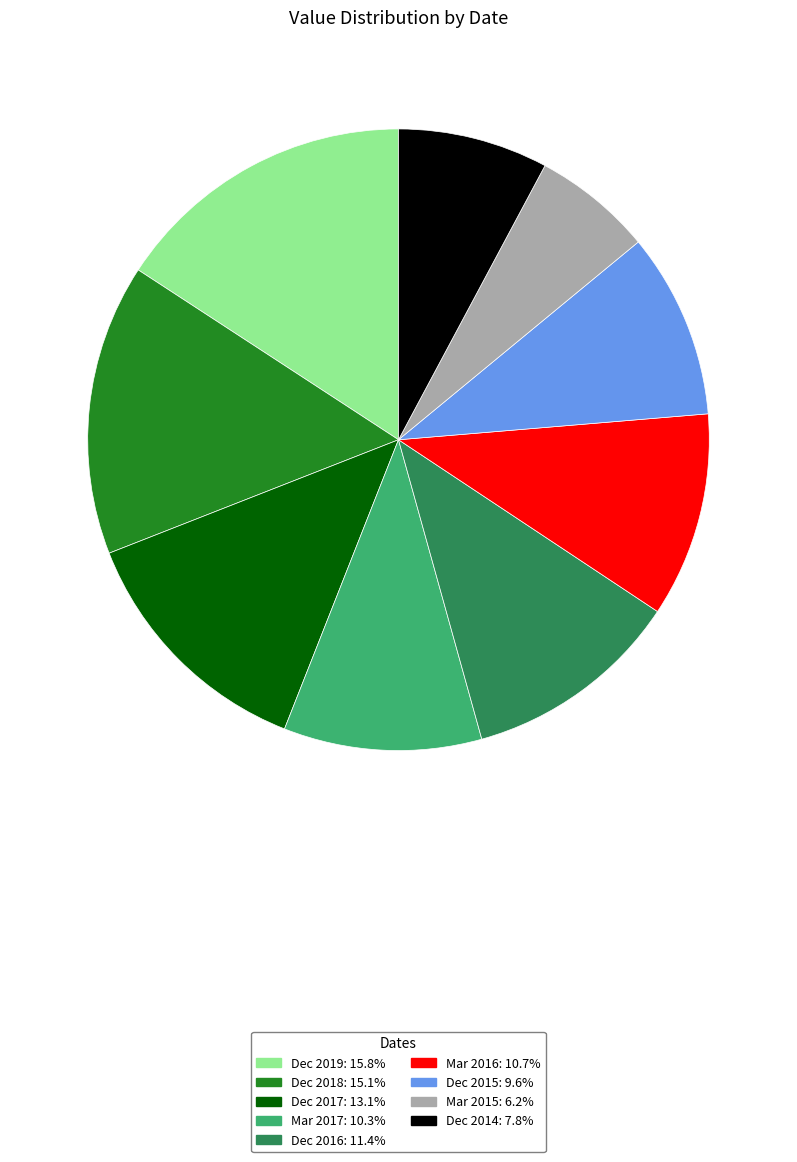

Which category has the smallest portion of the pie?

Mar 2015